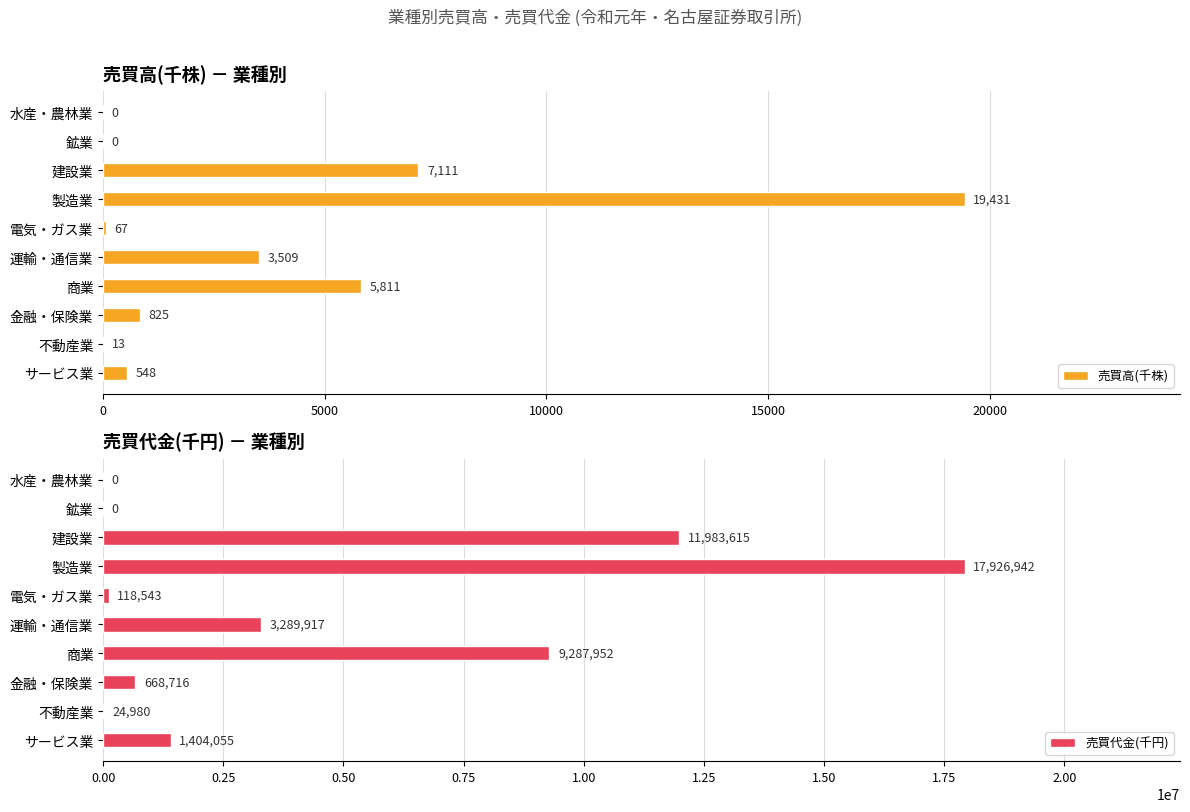

What is the highest value of the 売買高(千株) series?

19431